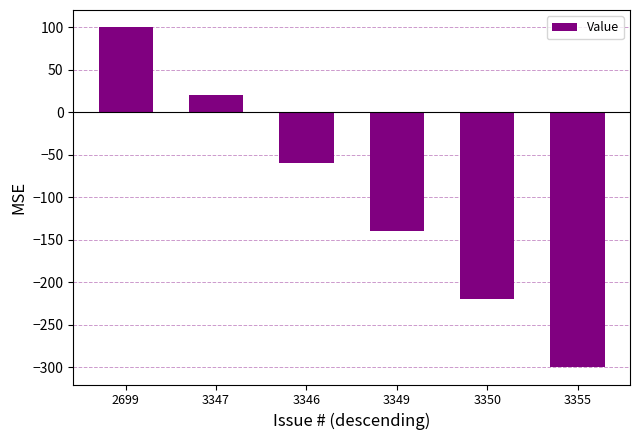

What is the minimum value shown in the chart?

-300